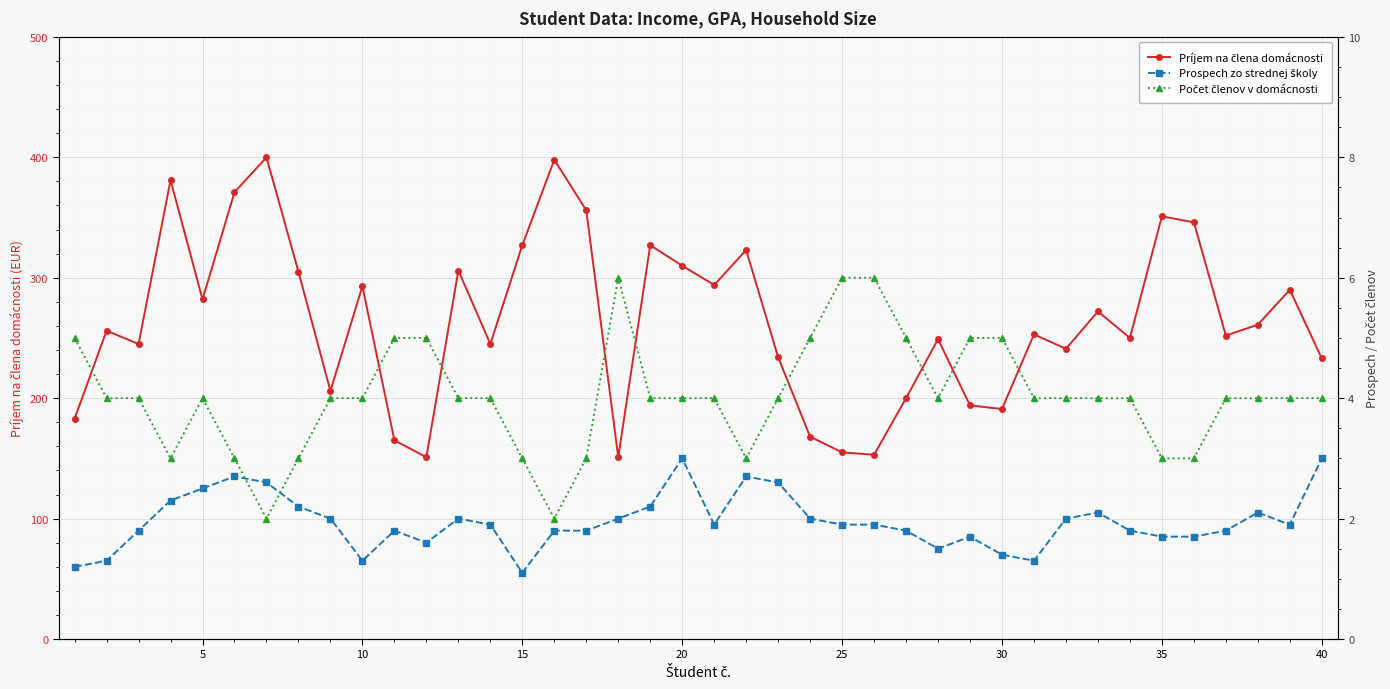

Which series has the largest total across all categories?

Príjem na člena domácnosti